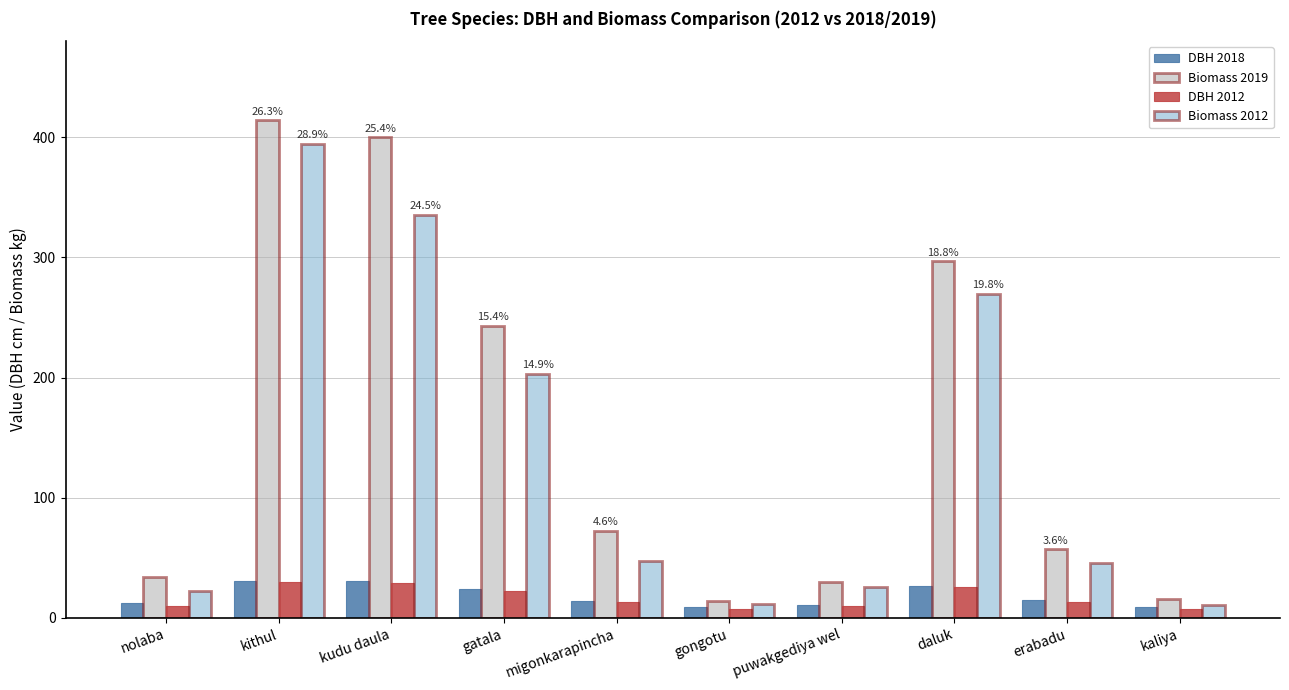

What value does the DBH 2012 series have at daluk?

26.0